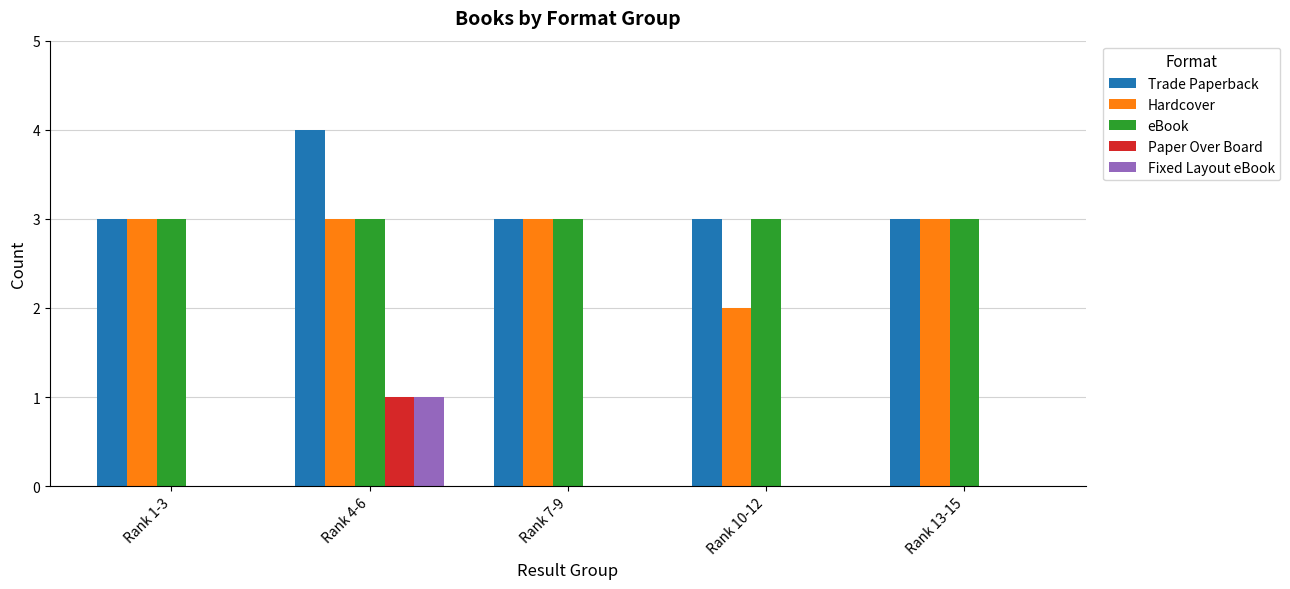

Reading left to right, list all the values displayed in this chart.

Trade Paperback: 3	4	3	3	3
Hardcover: 3	3	3	2	3
eBook: 3	3	3	3	3
Paper Over Board: 0	1	0	0	0
Fixed Layout eBook: 0	1	0	0	0